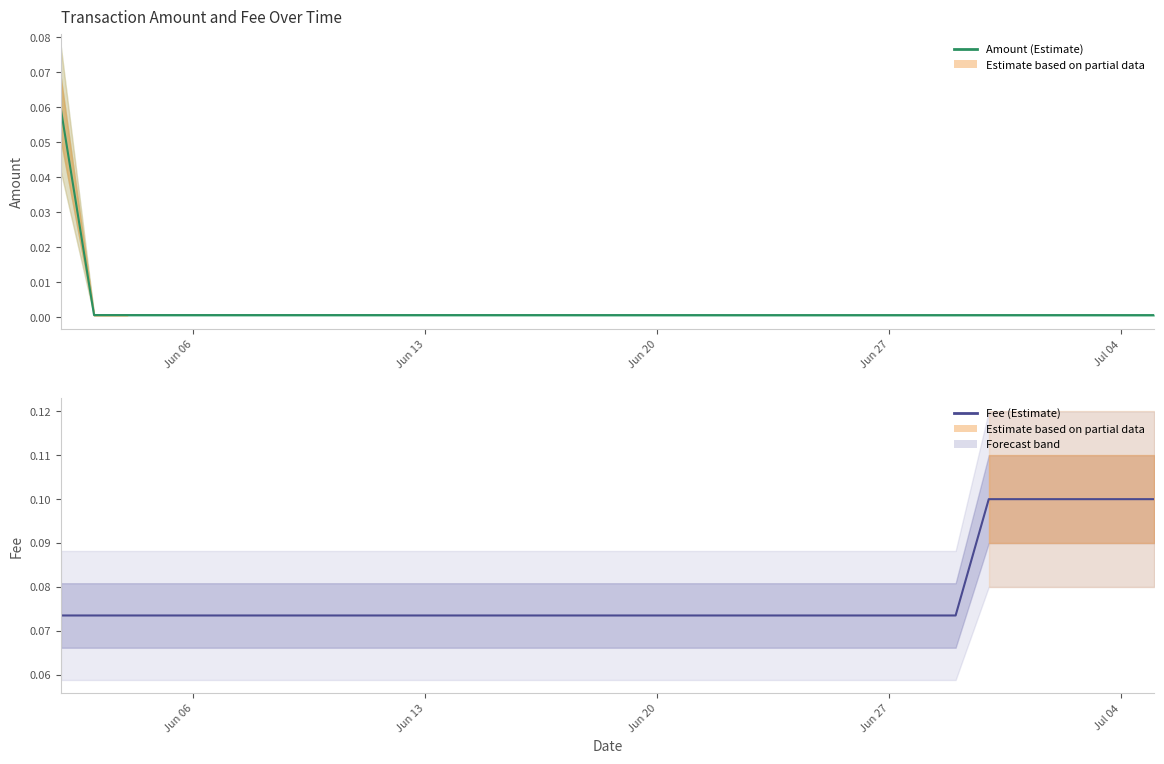

Rank the series by their average value, from highest to lowest.

Fee, Amount